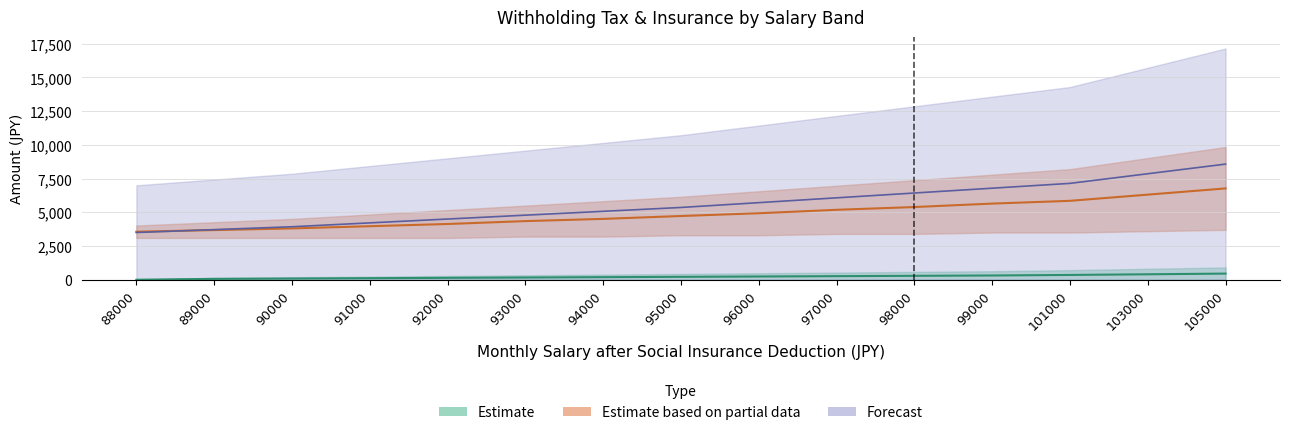

Which series changed the most between 88000 and 93000?

partial_high